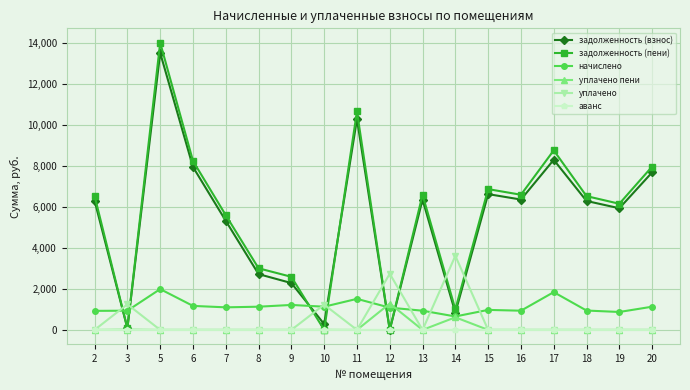

Where do задолженность (взнос) and уплачено first cross each other?

2 and 3